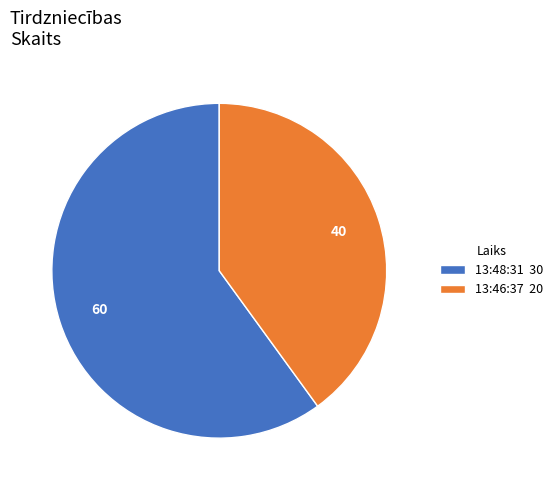

Which category has the biggest portion of the pie?

13:48:31